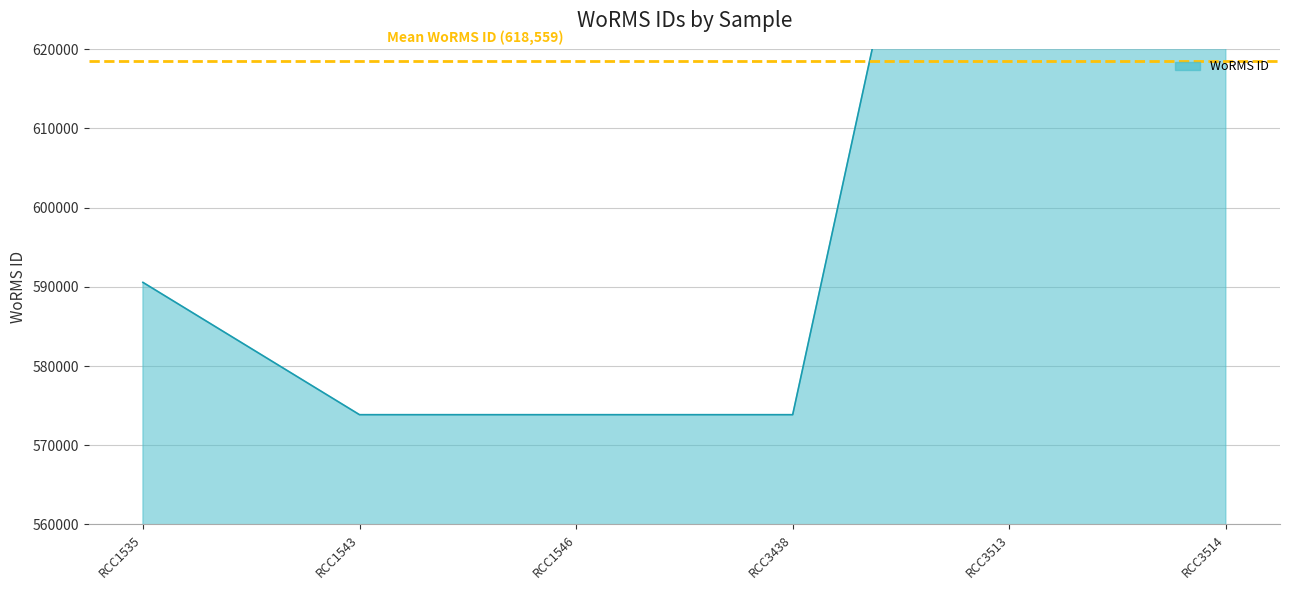

What is the difference between the maximum and second lowest values?

125767